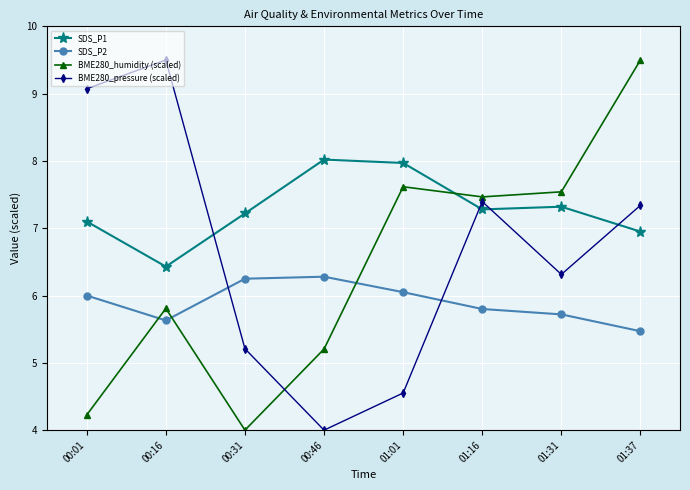

Count the number of data series in this chart.

4